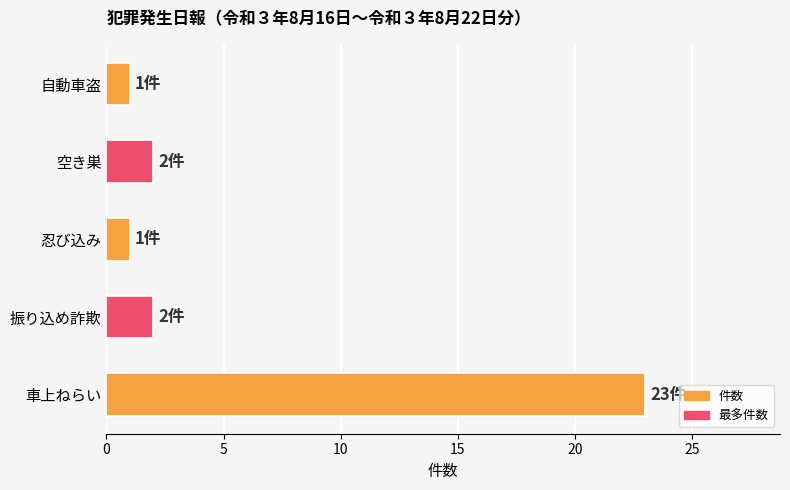

What is the difference between the maximum and minimum values?

22